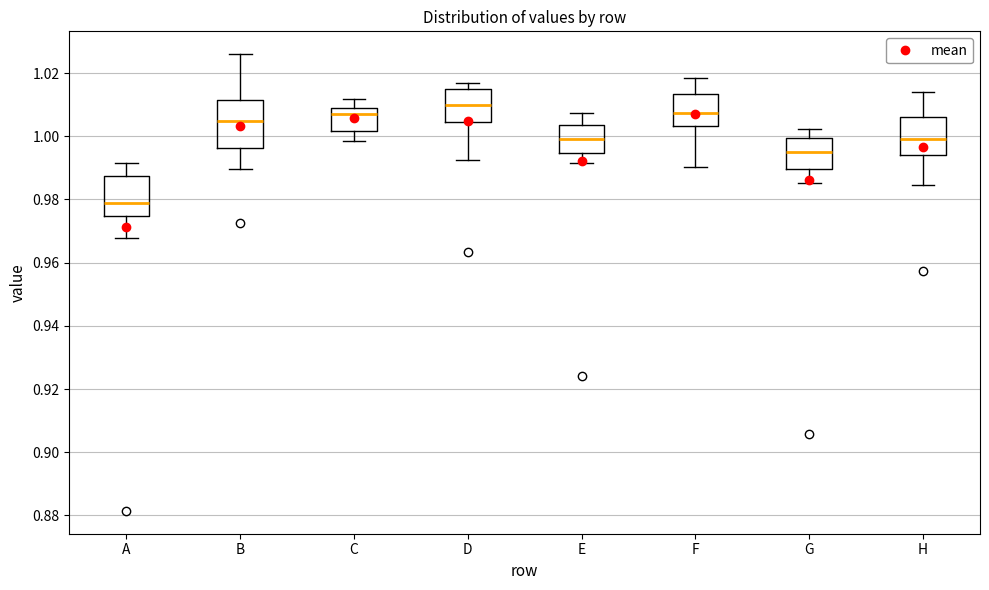

Which box's median line is the highest?

D